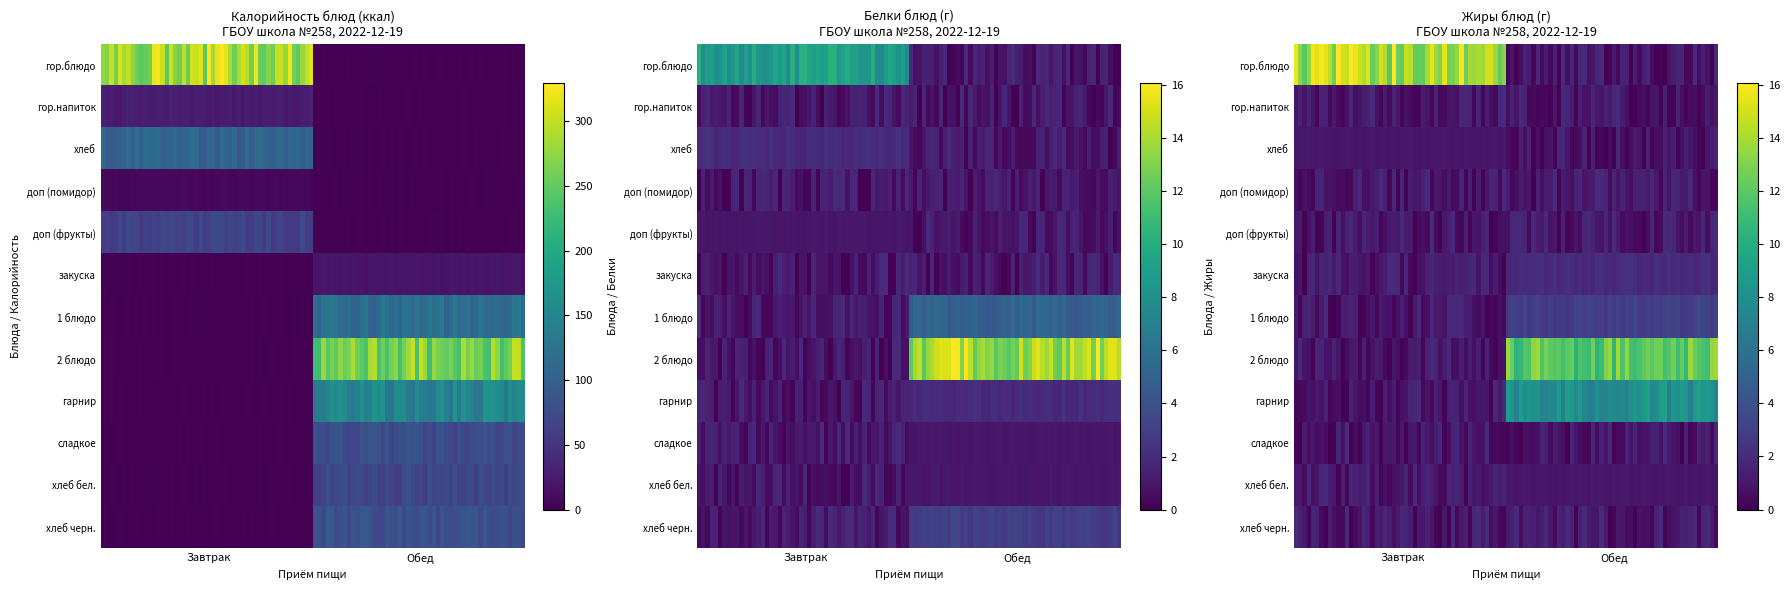

Reading left to right, list all the values displayed in this chart.

Завтрак: гор.блюдо=287	гор.напиток=26	хлеб=106	доп (помидор)=7	доп (фрукты)=65	закуска=0	1 блюдо=0	2 блюдо=0	гарнир=0	сладкое=0	хлеб бел.=0	хлеб черн.=0
Обед: гор.блюдо=0	гор.напиток=0	хлеб=0	доп (помидор)=0	доп (фрукты)=0	закуска=19	1 блюдо=118	2 блюдо=264	гарнир=150	сладкое=77	хлеб бел.=70	хлеб черн.=82